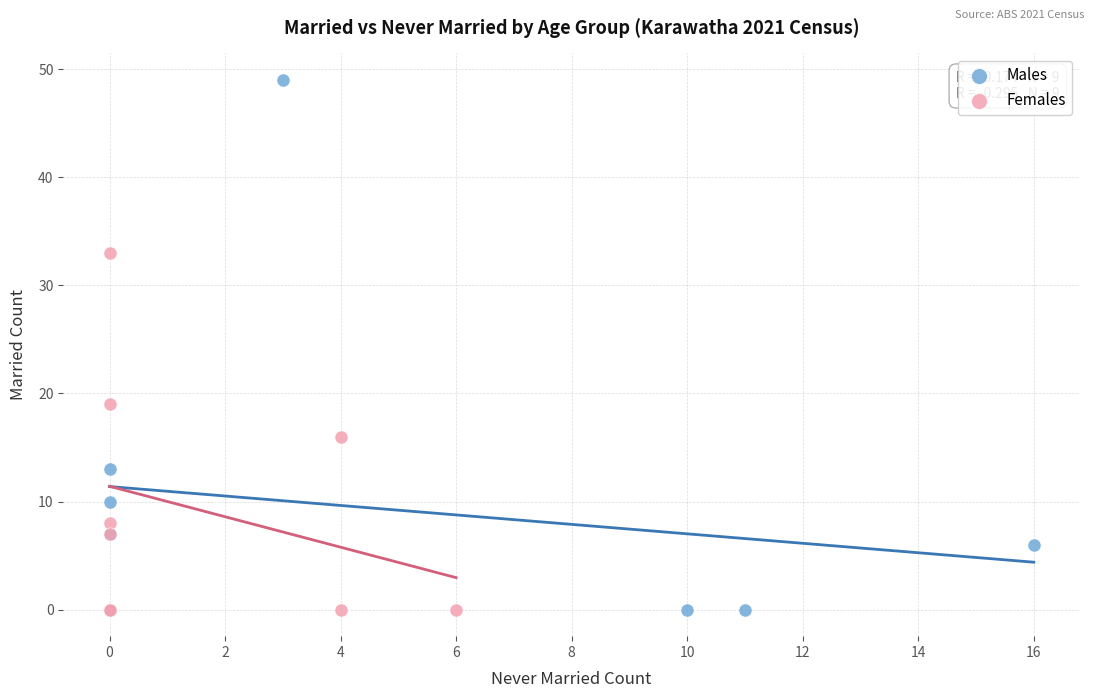

Which series contains the highest Y value?

Males